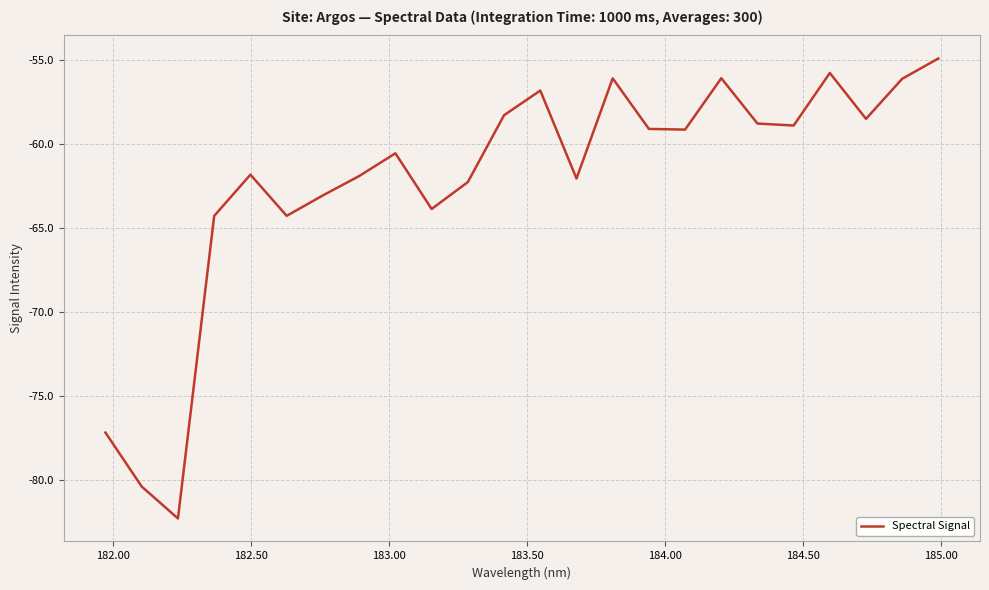

What is the difference between the maximum and minimum values?

27.4